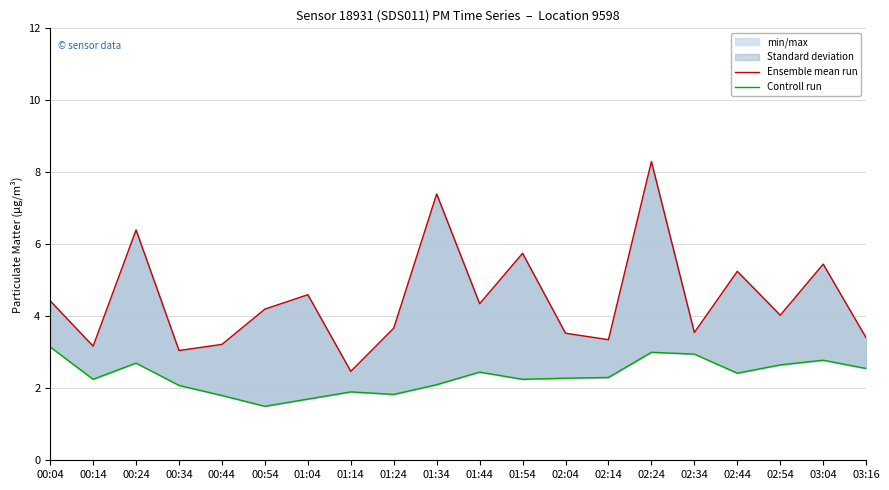

At which label does Controll run reach its minimum?

00:54